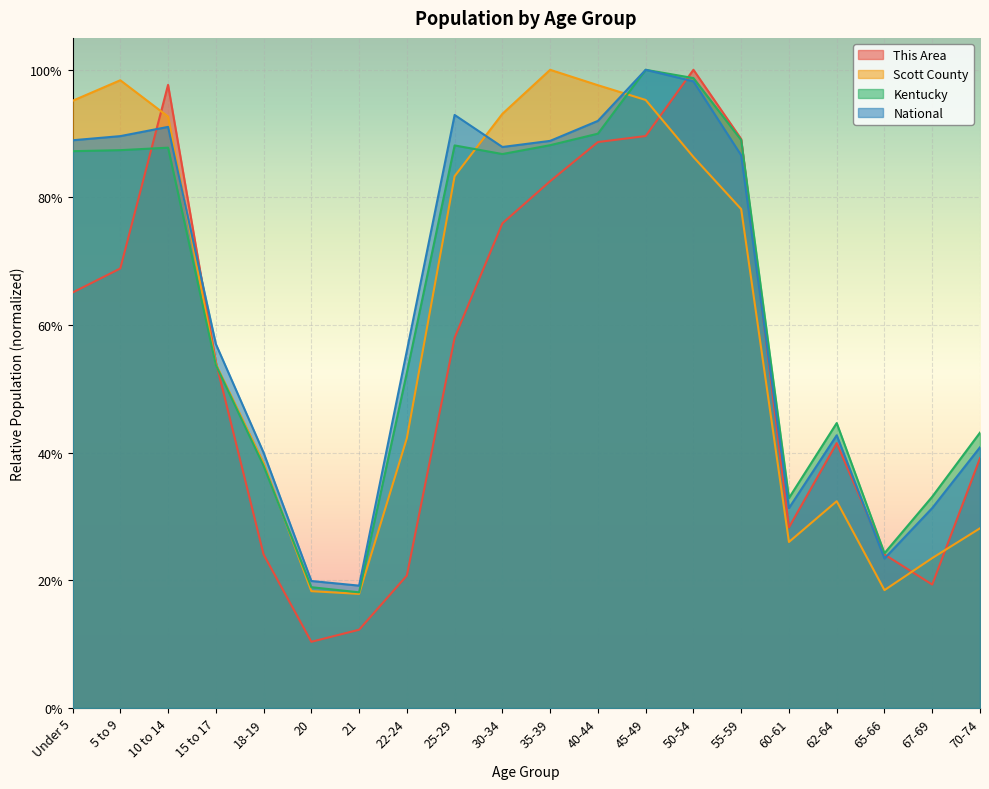

Reading left to right, extract all data points from this chart.

This Area: Under 5=0.7	5 to 9=0.7	10 to 14=1.0	15 to 17=0.5	18-19=0.2	20=0.1	21=0.1	22-24=0.2	25-29=0.6	30-34=0.8	35-39=0.8	40-44=0.9	45-49=0.9	50-54=1.0	55-59=0.9	60-61=0.3	62-64=0.4	65-66=0.2	67-69=0.2	70-74=0.4
Scott County: Under 5=1.0	5 to 9=1.0	10 to 14=0.9	15 to 17=0.5	18-19=0.4	20=0.2	21=0.2	22-24=0.4	25-29=0.8	30-34=0.9	35-39=1.0	40-44=1.0	45-49=1.0	50-54=0.9	55-59=0.8	60-61=0.3	62-64=0.3	65-66=0.2	67-69=0.2	70-74=0.3
Kentucky: Under 5=0.9	5 to 9=0.9	10 to 14=0.9	15 to 17=0.5	18-19=0.4	20=0.2	21=0.2	22-24=0.5	25-29=0.9	30-34=0.9	35-39=0.9	40-44=0.9	45-49=1.0	50-54=1.0	55-59=0.9	60-61=0.3	62-64=0.4	65-66=0.2	67-69=0.3	70-74=0.4
National: Under 5=0.9	5 to 9=0.9	10 to 14=0.9	15 to 17=0.6	18-19=0.4	20=0.2	21=0.2	22-24=0.6	25-29=0.9	30-34=0.9	35-39=0.9	40-44=0.9	45-49=1.0	50-54=1.0	55-59=0.9	60-61=0.3	62-64=0.4	65-66=0.2	67-69=0.3	70-74=0.4